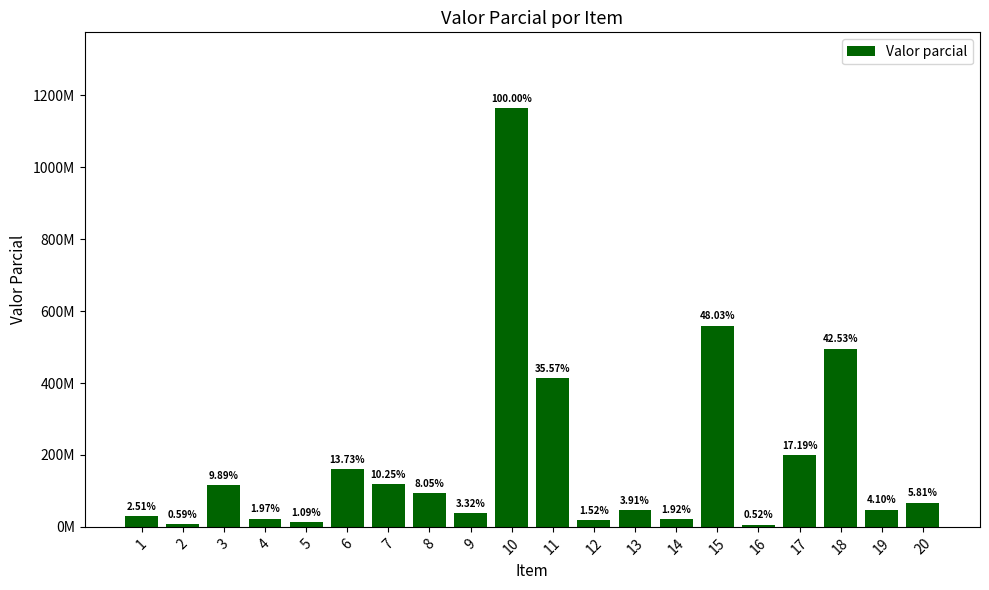

Between 8 and 9, which is larger?

8